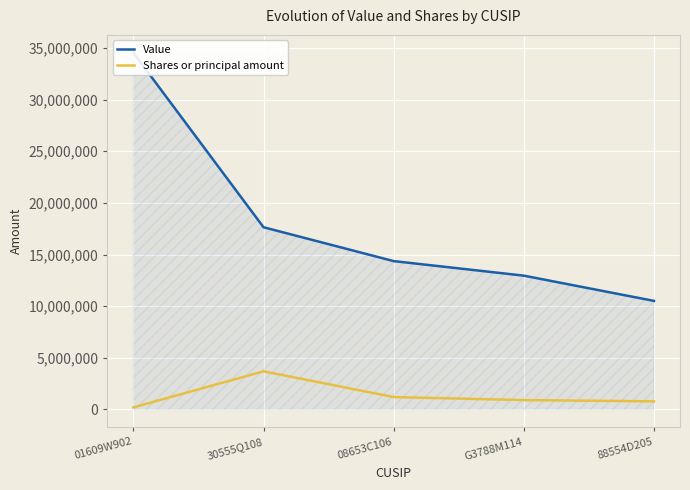

Rank the series by their average value, from highest to lowest.

Value, Shares or principal amount